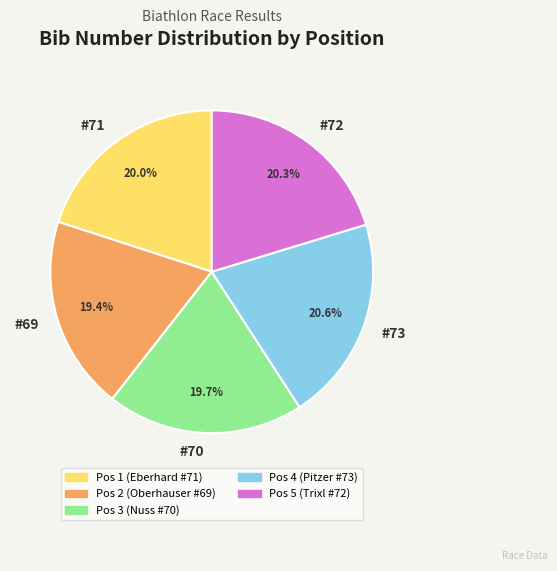

Count the number of slices in the pie.

5